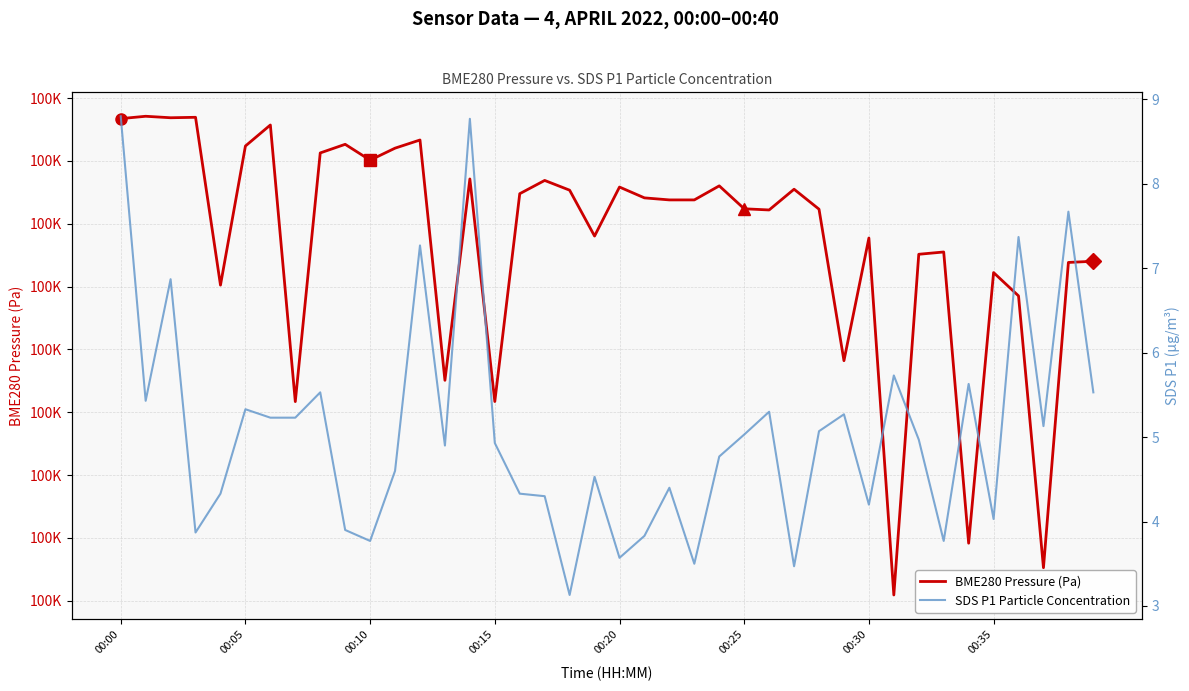

What are all the series names shown in the legend?

BME280 Pressure (Pa), SDS P1 Particle Concentration